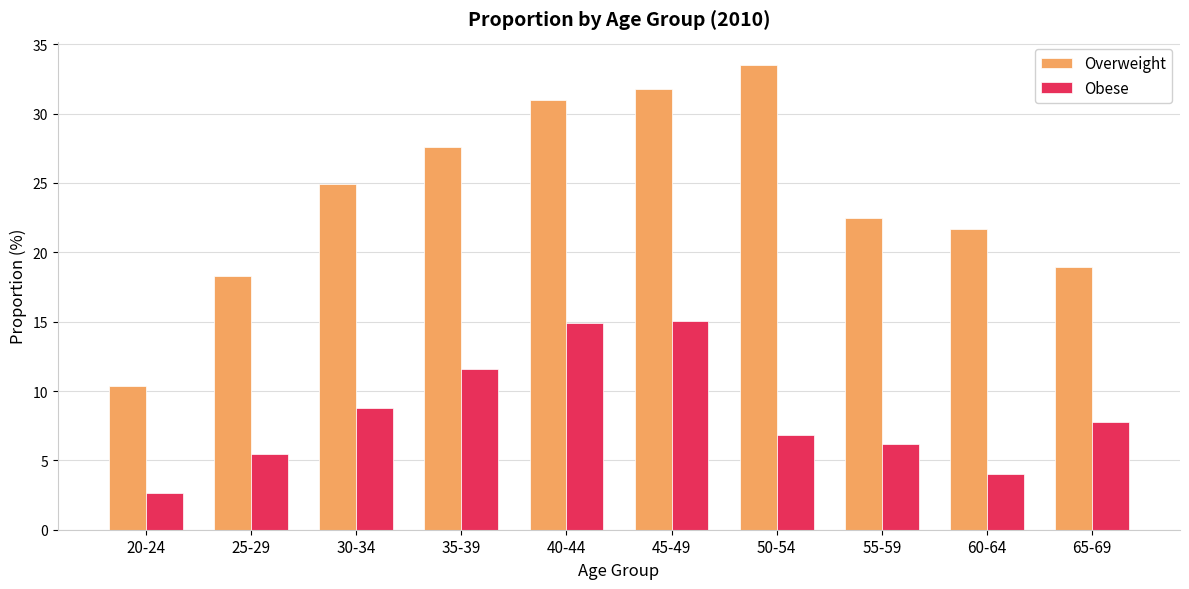

At which label is Obese closest to 8?

65-69